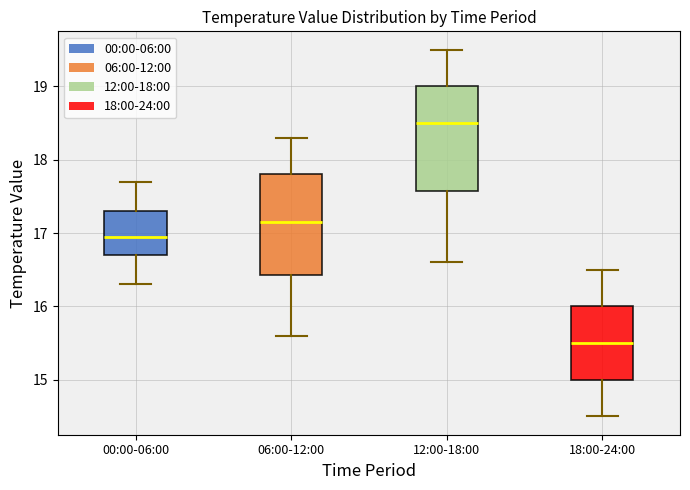

Which box has the highest median line?

12:00-18:00